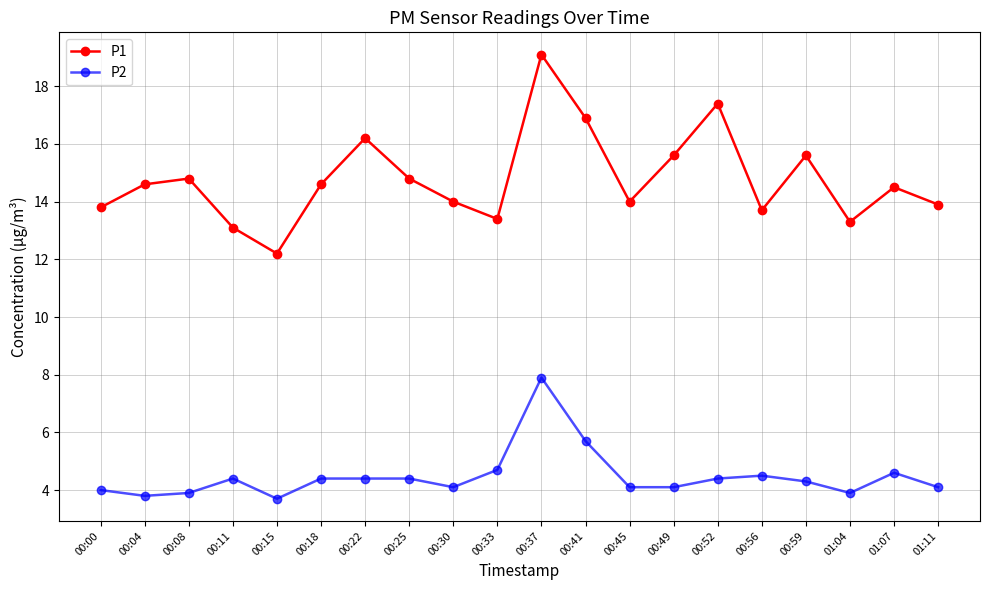

Which category has the highest value in the P2 series?

00:37